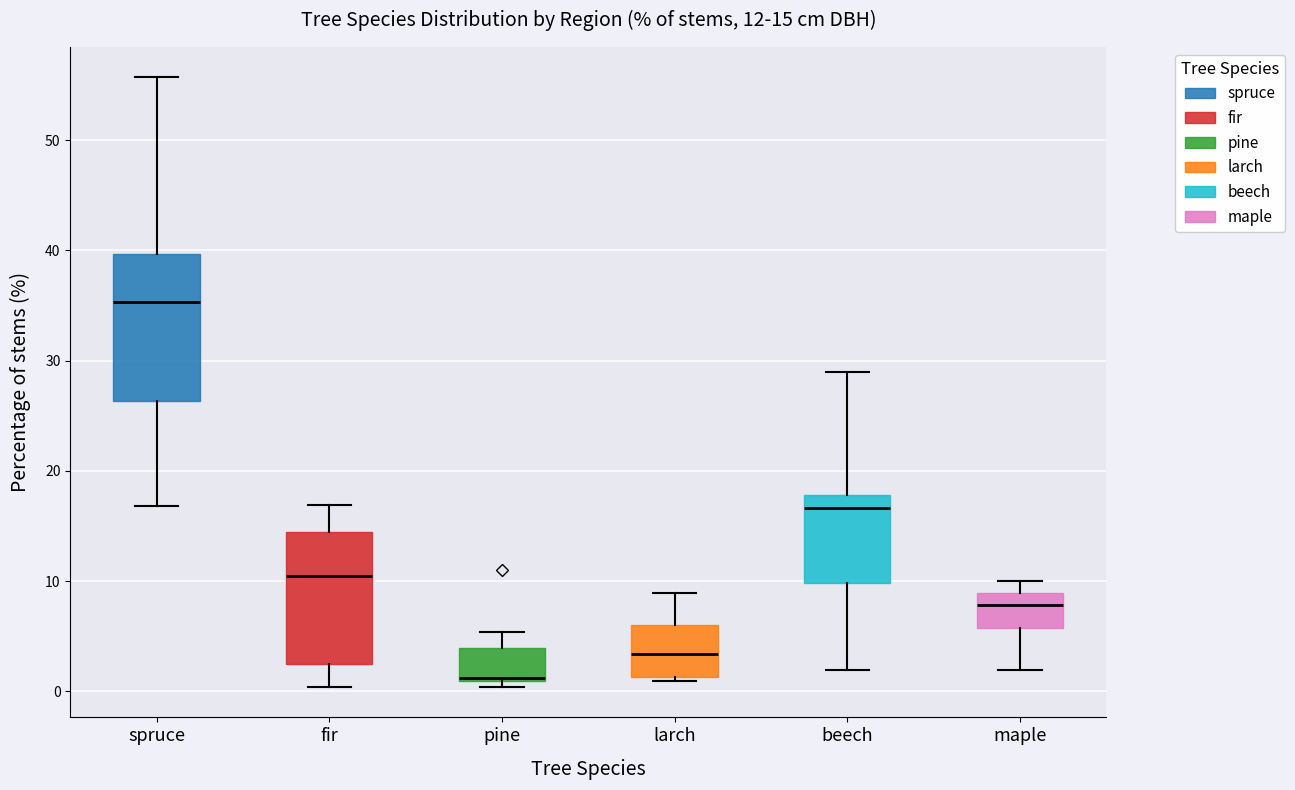

Which box has the highest median line?

spruce